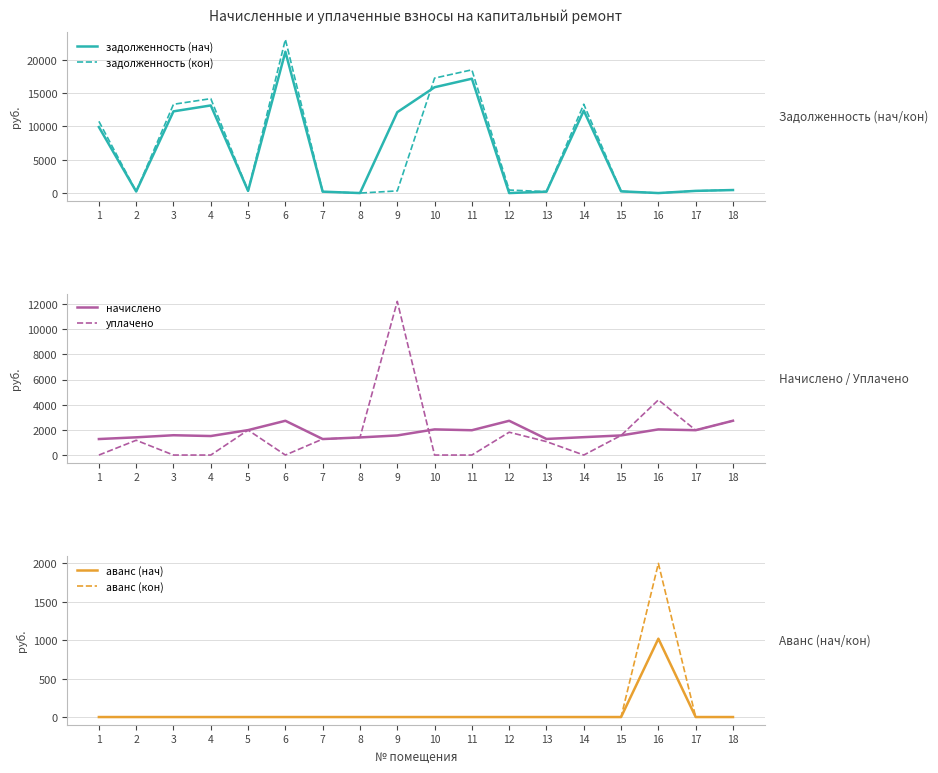

What value does the задолженность (нач) series have at 3?

12270.5